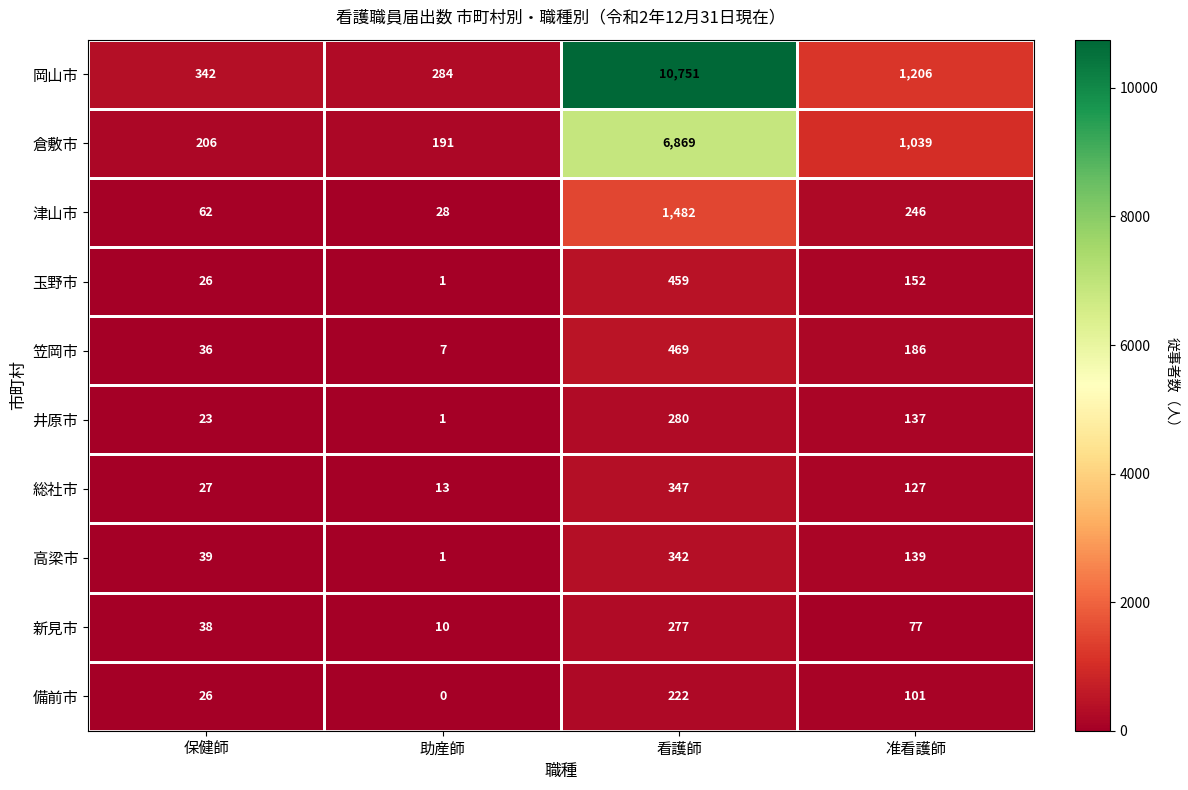

Rank the series by their maximum value, from highest to lowest.

岡山市, 倉敷市, 津山市, 笠岡市, 玉野市, 総社市, 高梁市, 井原市, 新見市, 備前市